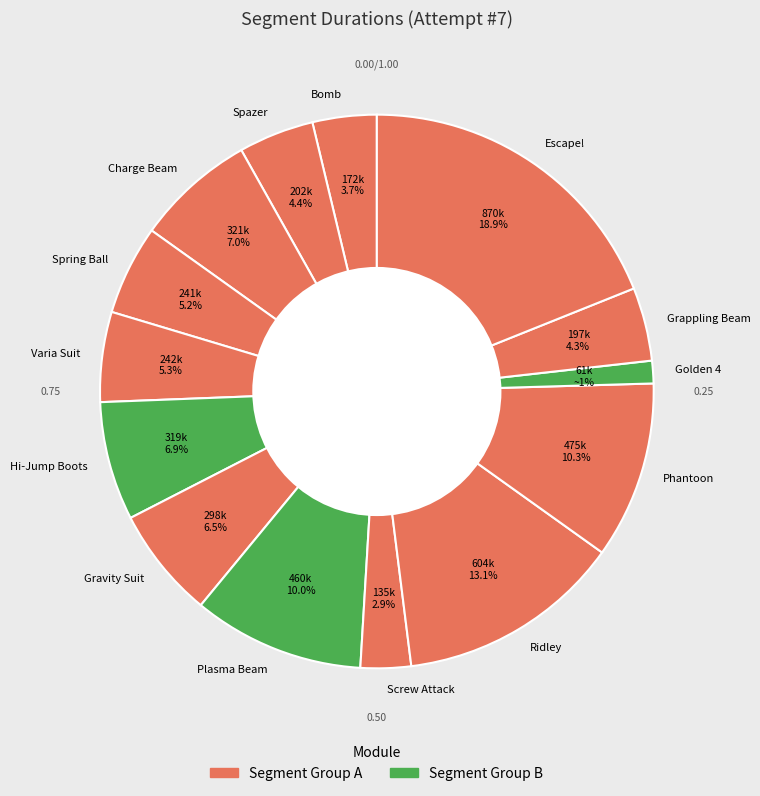

To the nearest percent, what portion does Hi-Jump Boots represent?

7%